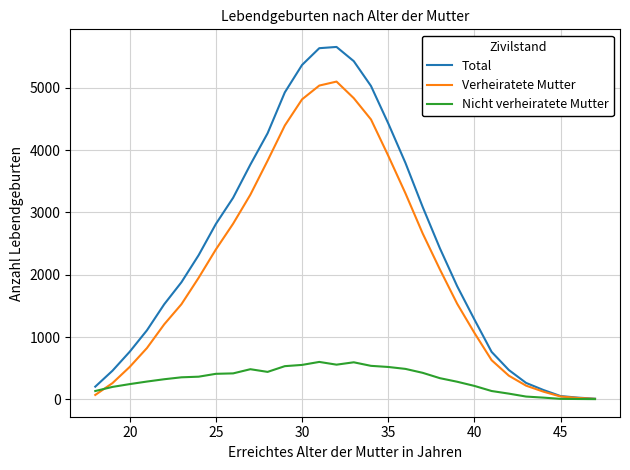

Which series has the largest total across all categories?

Total